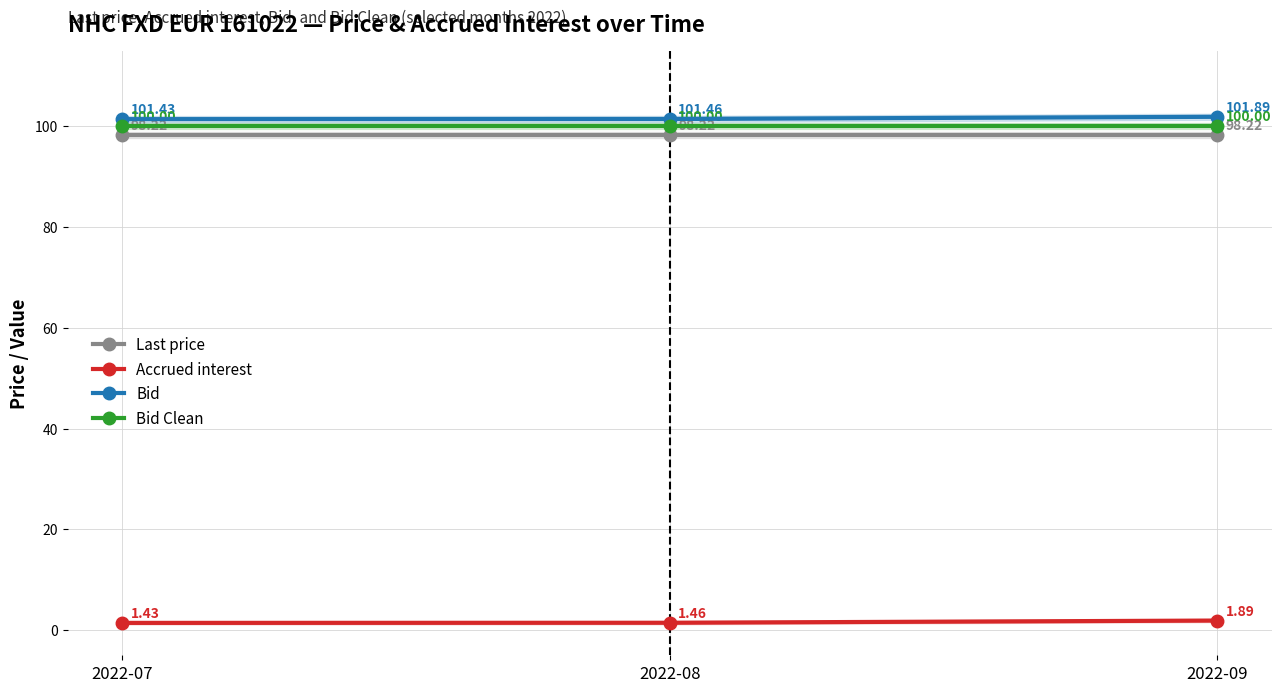

What is the value of the Accrued interest point at the 1st from the left?

1.4